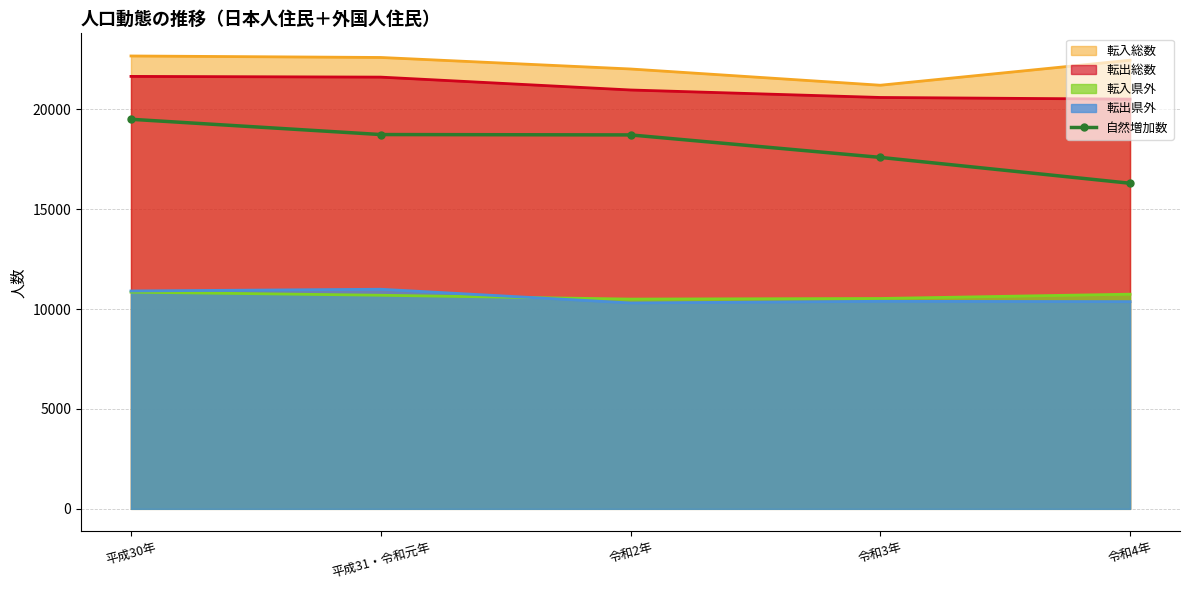

What is the difference between the highest and lowest values at 平成31・令和元年?

11898.7